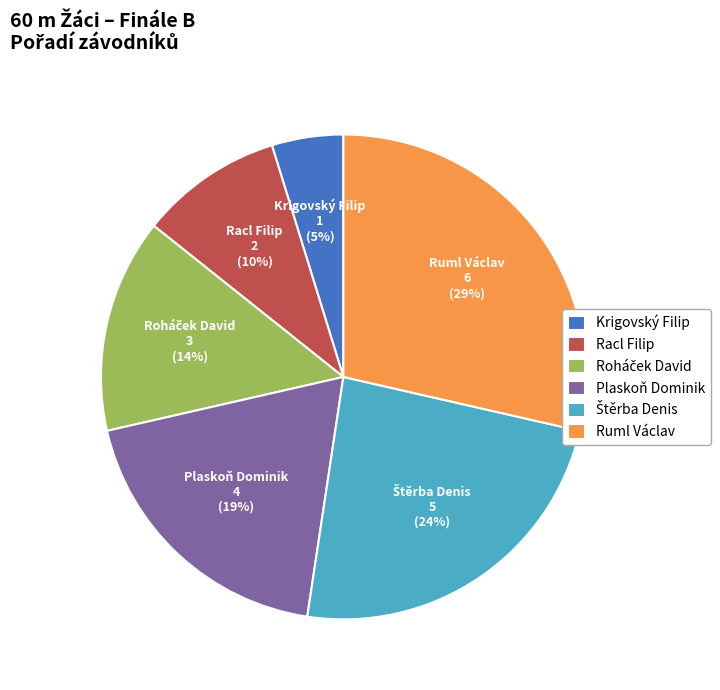

True or false: Krigovský Filip accounts for 5% of the total.

True